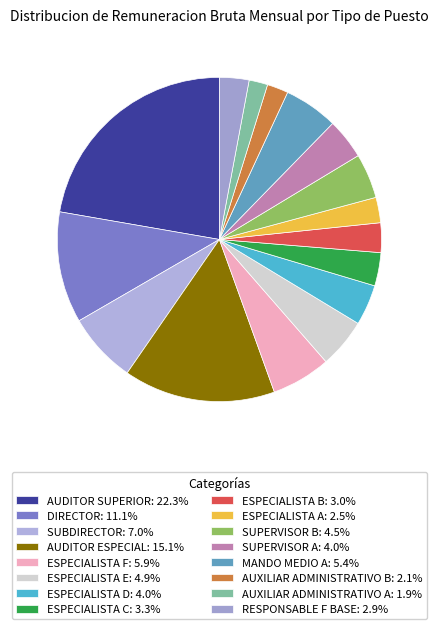

True or false: ESPECIALISTA F accounts for 1% of the total.

False